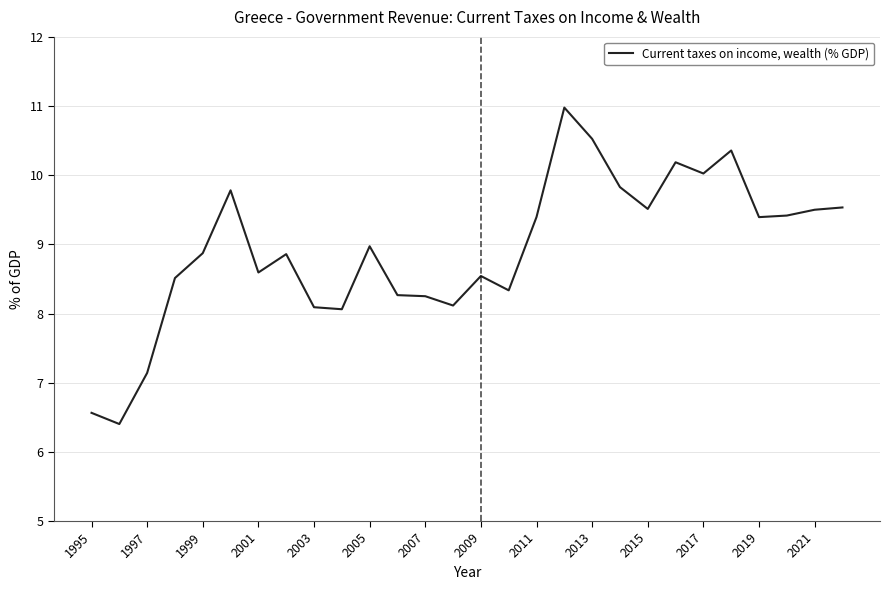

What is the difference between the maximum and minimum values?

4.6